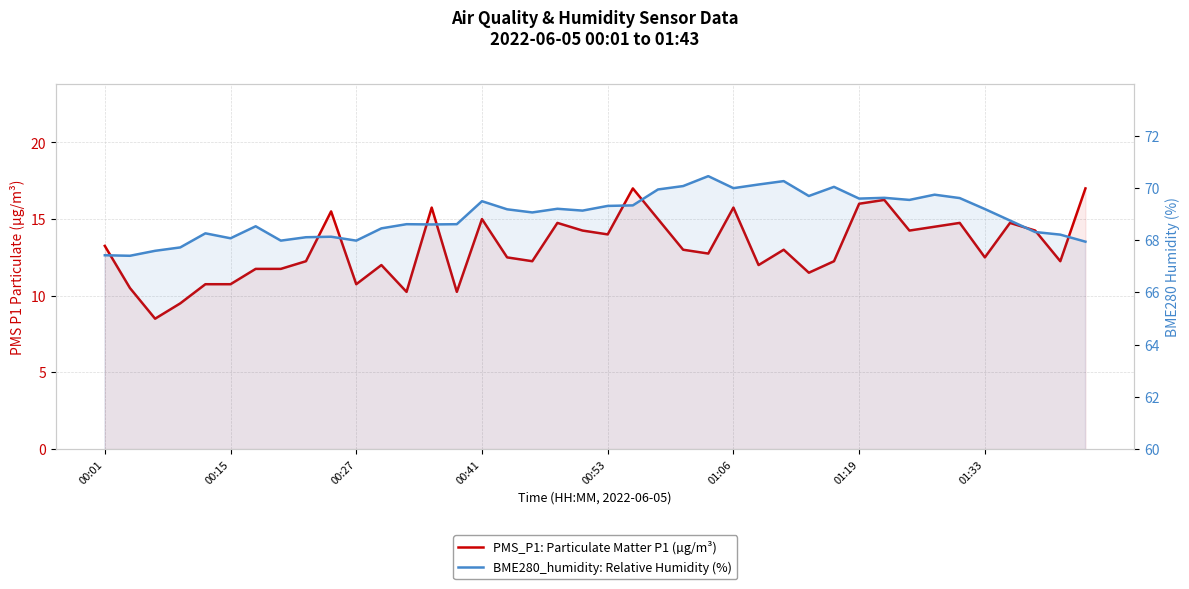

How many series are shown in this chart?

2